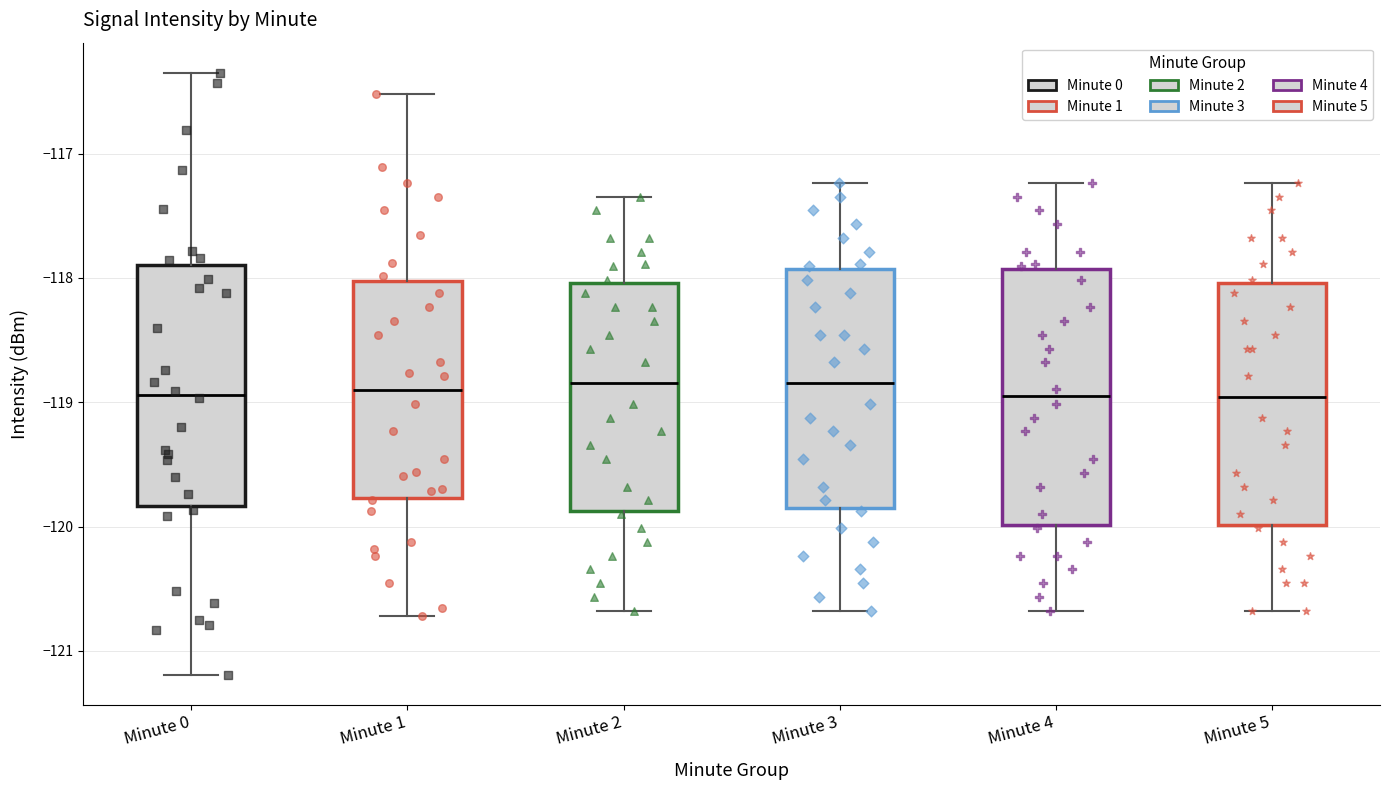

Reading left to right, read every box against the y-axis: the position of its median line, the range the box covers, and the ends of its whiskers. The values are not printed on the chart, so give them approximately, as read against the axis.

Minute 0: median -118.9, box -119.8 to -117.9, whiskers -121.2 to -116.3
Minute 1: median -118.9, box -119.8 to -118.0, whiskers -120.7 to -116.5
Minute 2: median -118.8, box -119.9 to -118.0, whiskers -120.7 to -117.3
Minute 3: median -118.8, box -119.9 to -117.9, whiskers -120.7 to -117.2
Minute 4: median -119.0, box -120.0 to -117.9, whiskers -120.7 to -117.2
Minute 5: median -119.0, box -120.0 to -118.0, whiskers -120.7 to -117.2